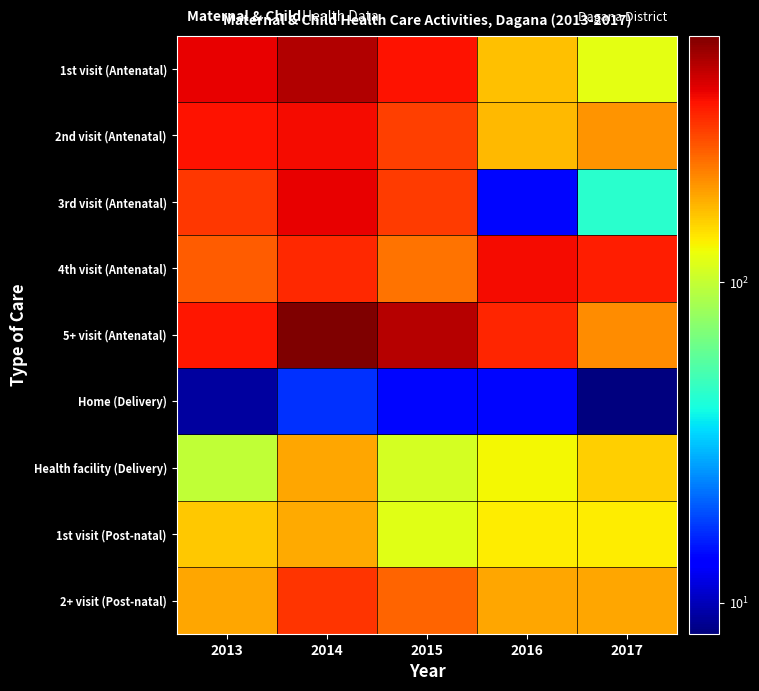

Count the number of data series in this chart.

9